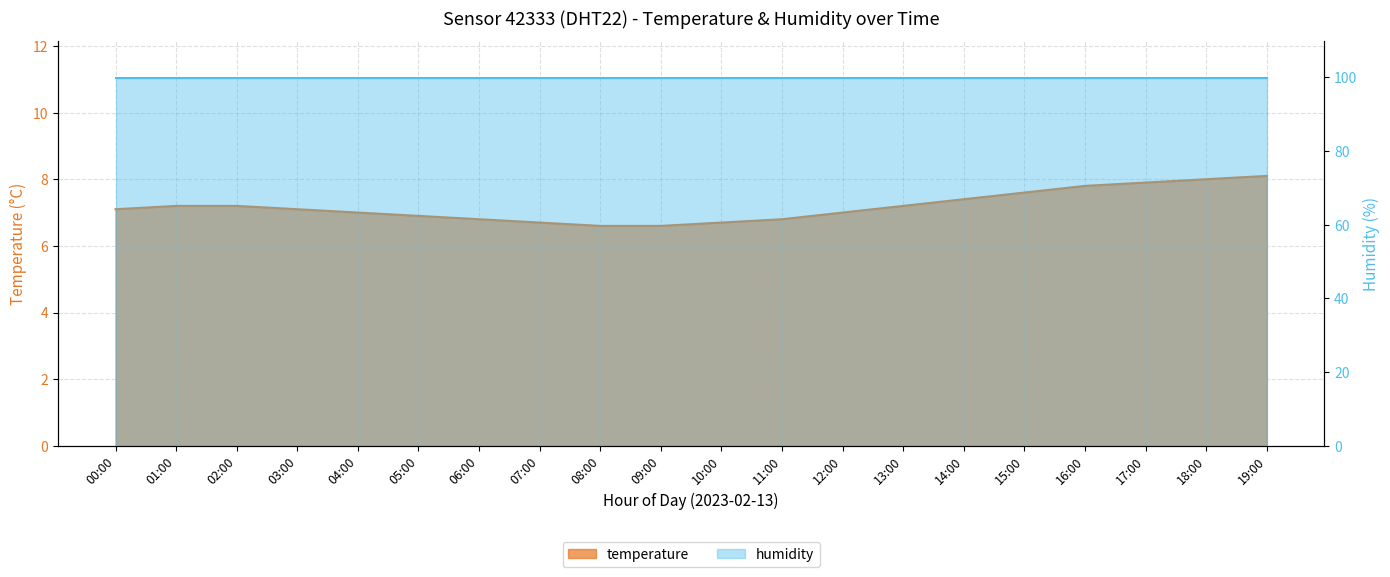

Rank the categories by value from highest to lowest.

19:00, 18:00, 17:00, 16:00, 15:00, 14:00, 01:00, 02:00, 13:00, 00:00, 03:00, 04:00, 12:00, 05:00, 06:00, 11:00, 07:00, 10:00, 08:00, 09:00